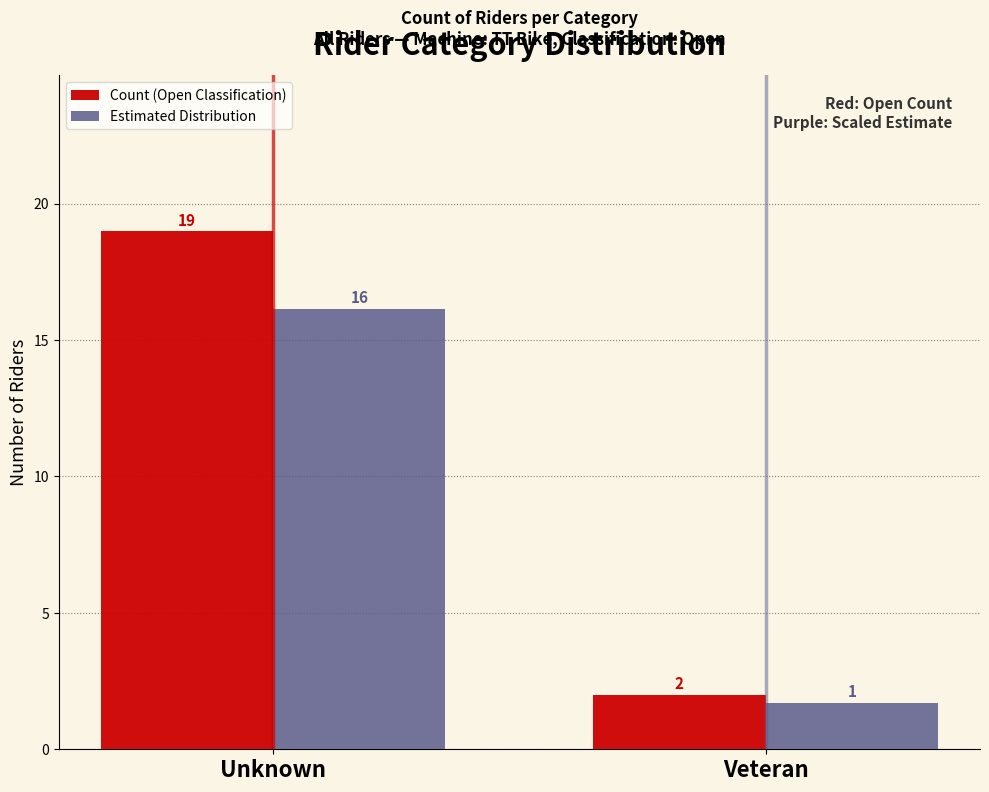

At which category is the sum across all series the highest?

Unknown